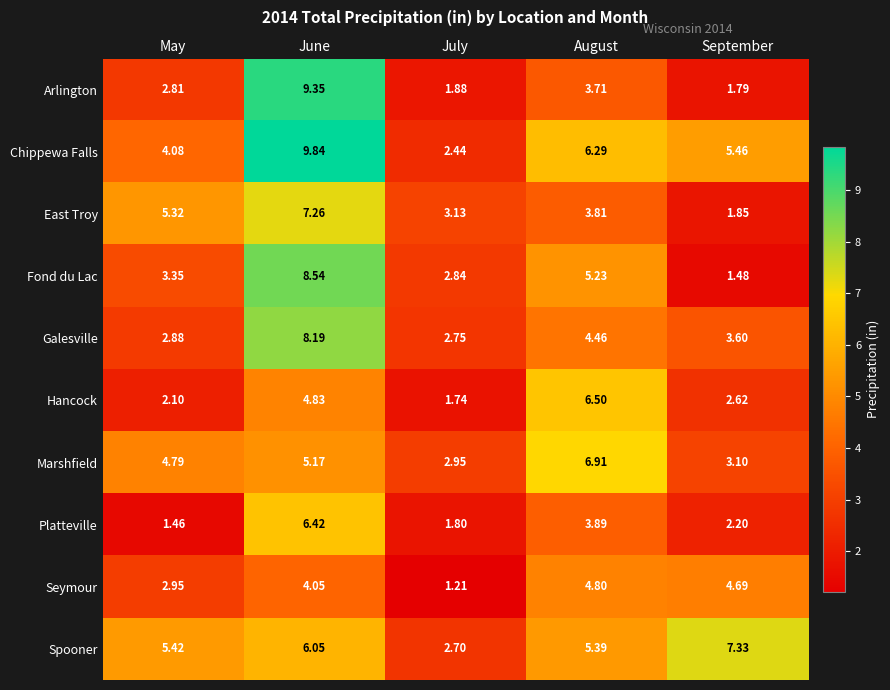

Which series has the largest total across all categories?

Chippewa Falls